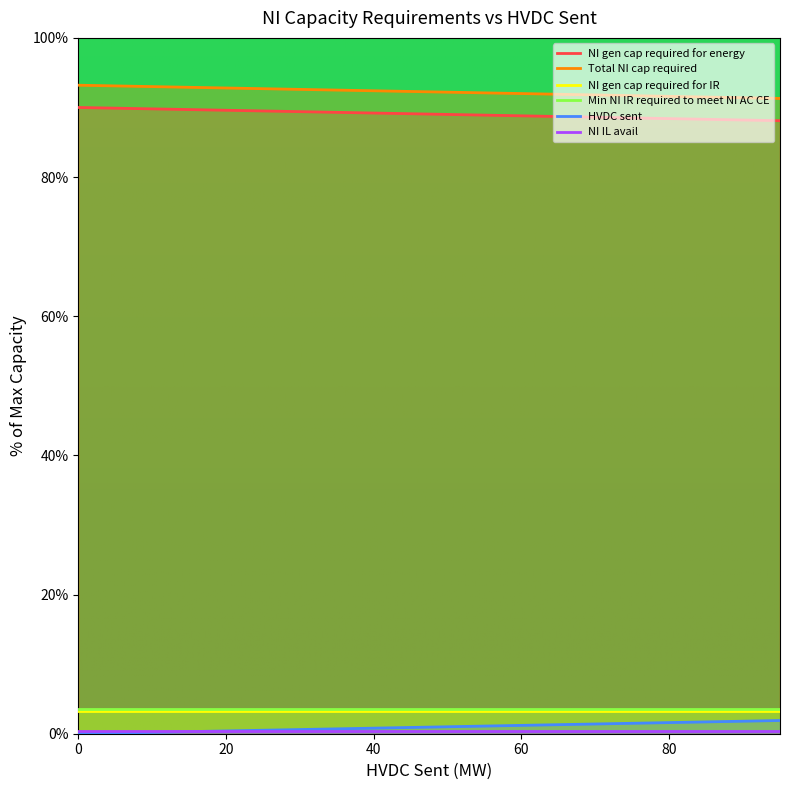

True or false: Total NI cap required and HVDC sent intersect in this chart.

False